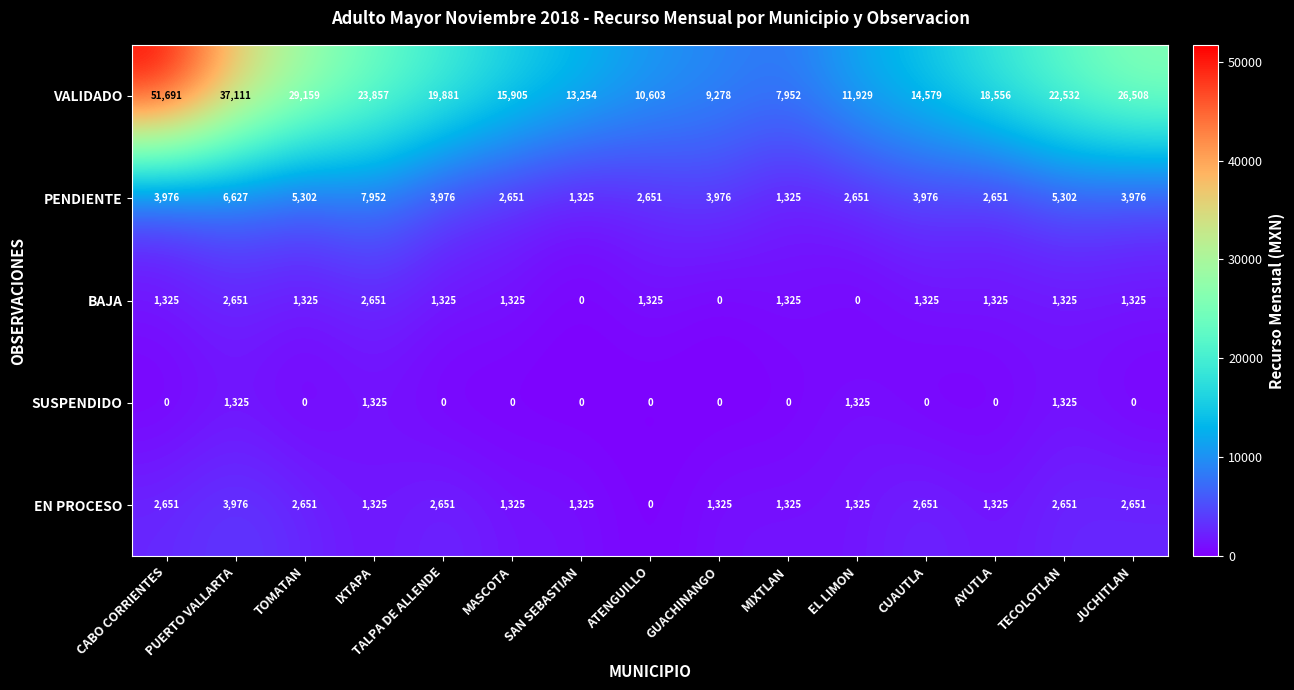

The SUSPENDIDO series shows 0 at GUACHINANGO. True or false?

True